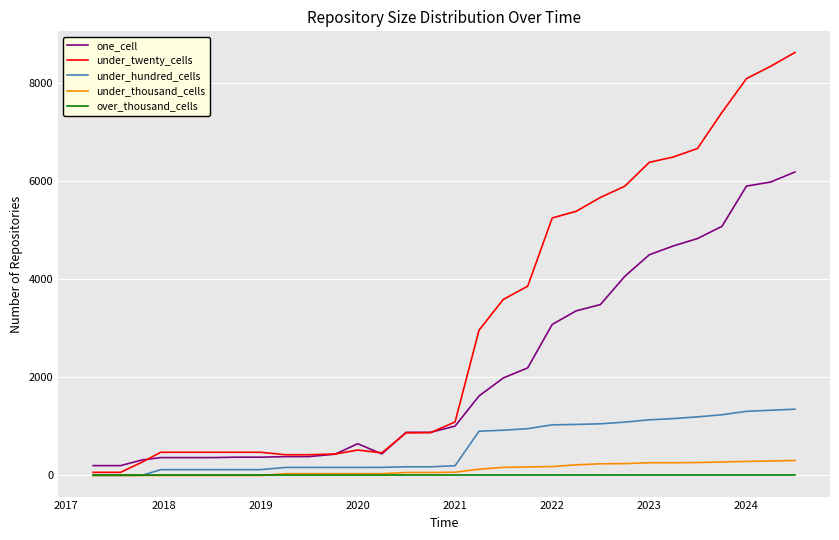

What is the maximum value shown in the chart?

8622